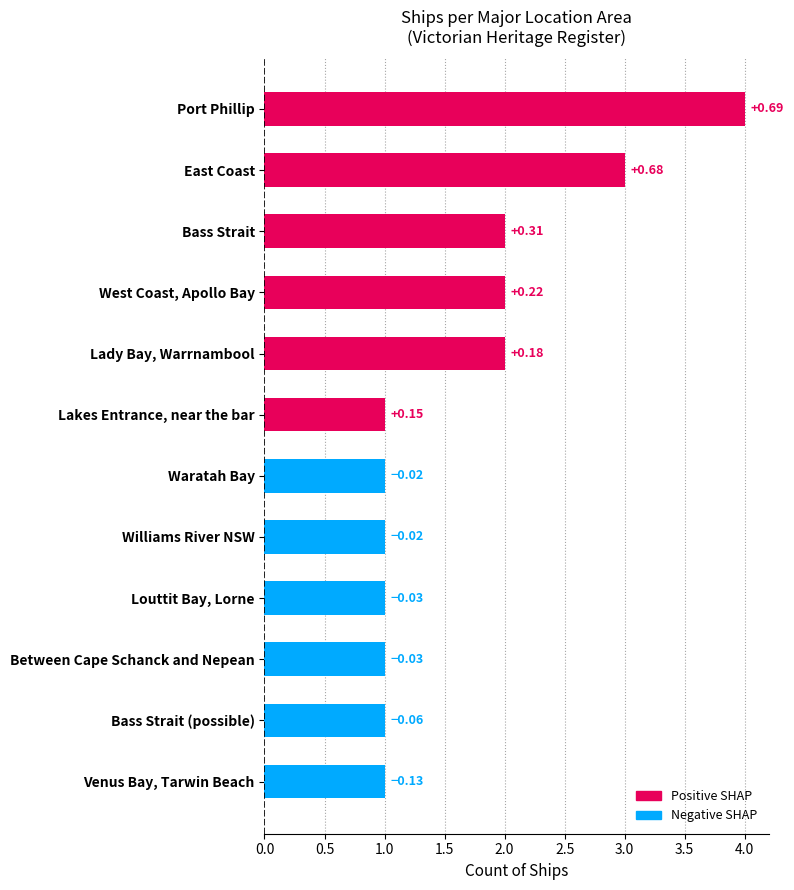

Does the chart contain any negative values?

No